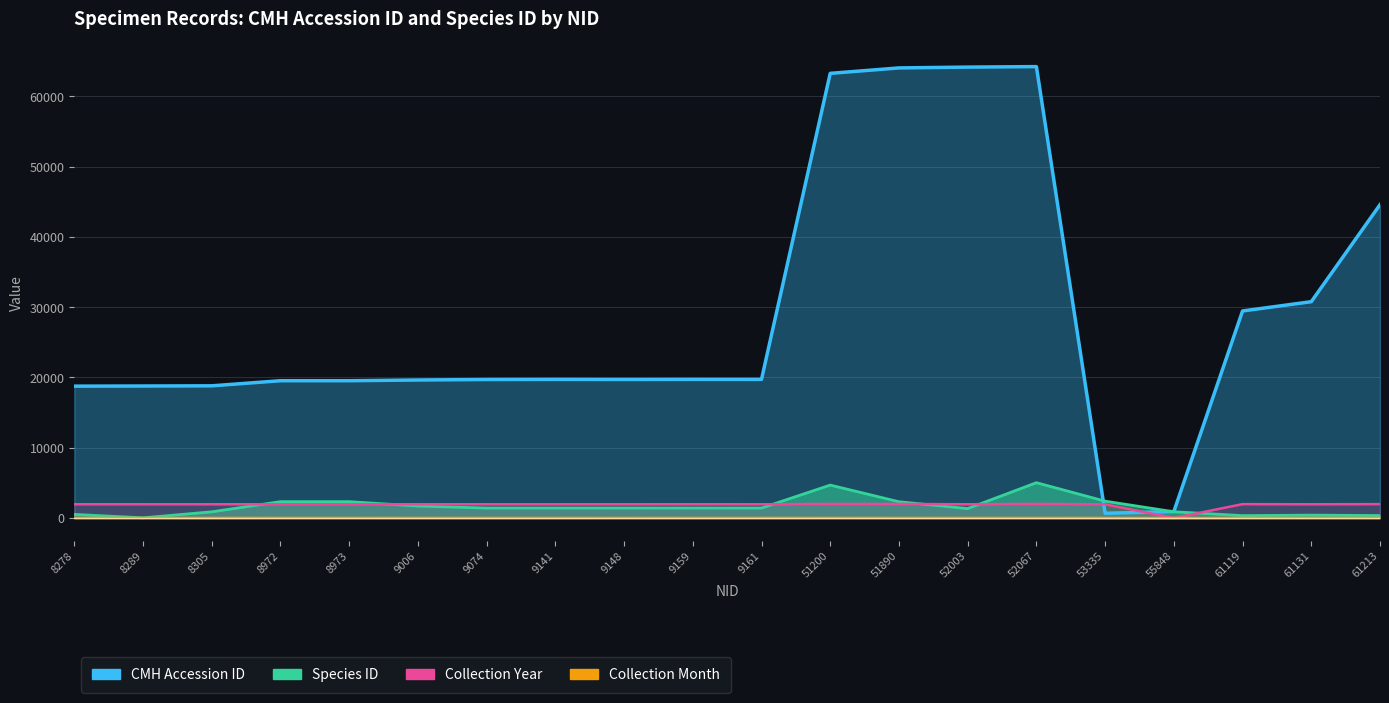

What is the average value of the Collection Year series?

1869